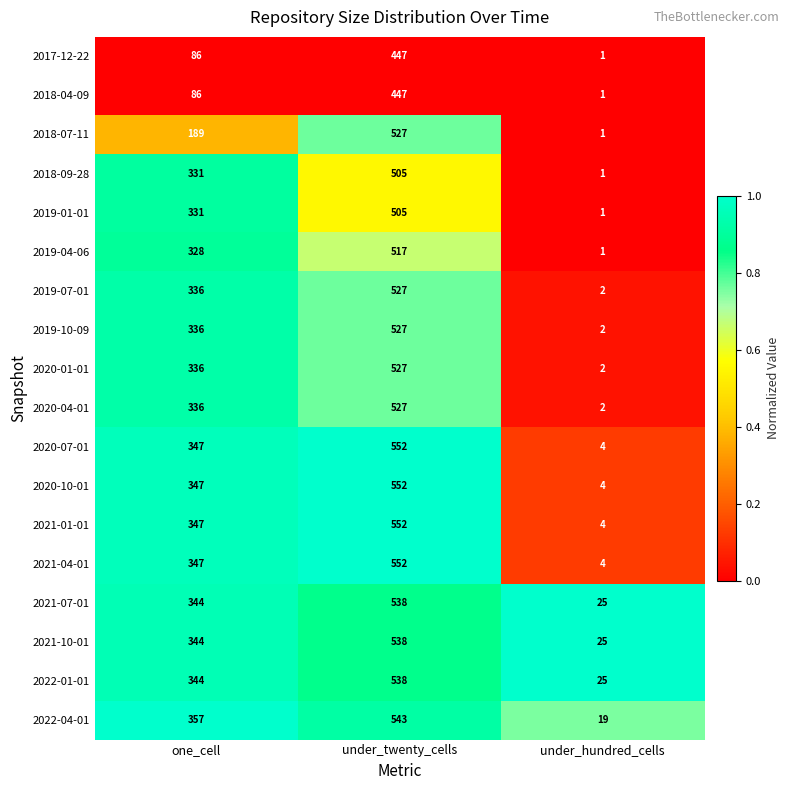

Rank the categories by 2018-04-09 value from lowest to highest.

under_hundred_cells, one_cell, under_twenty_cells